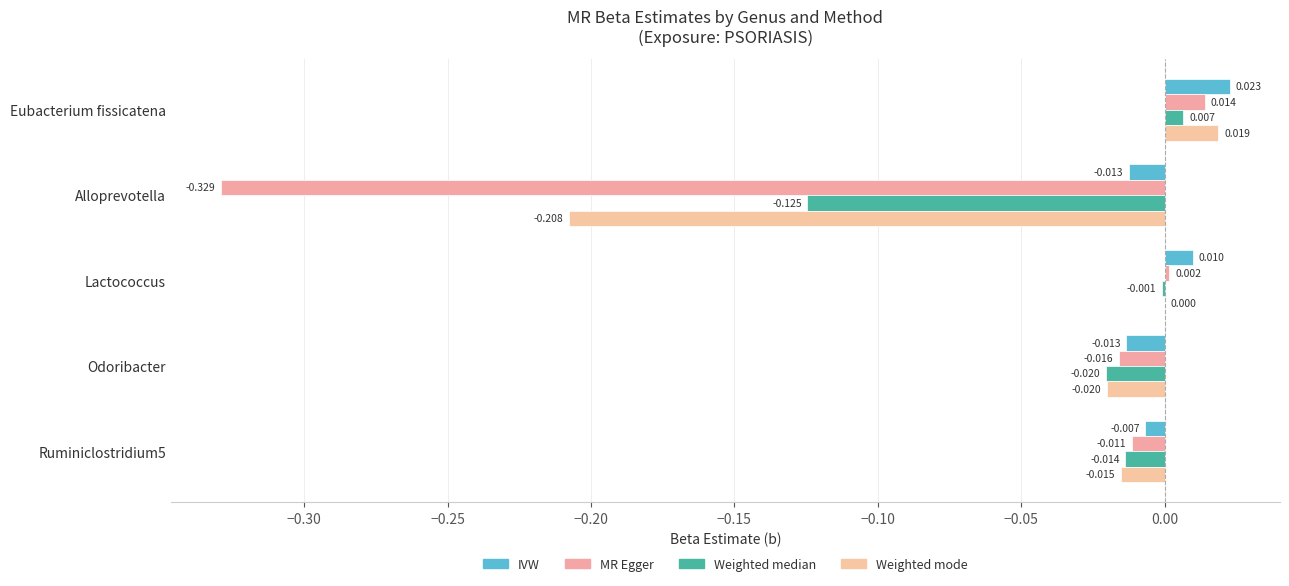

How many distinct data groups are displayed?

4